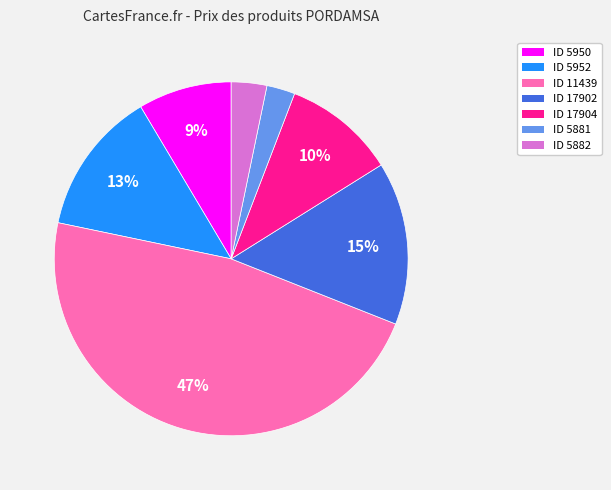

Is there any slice that represents more than half of the pie?

No